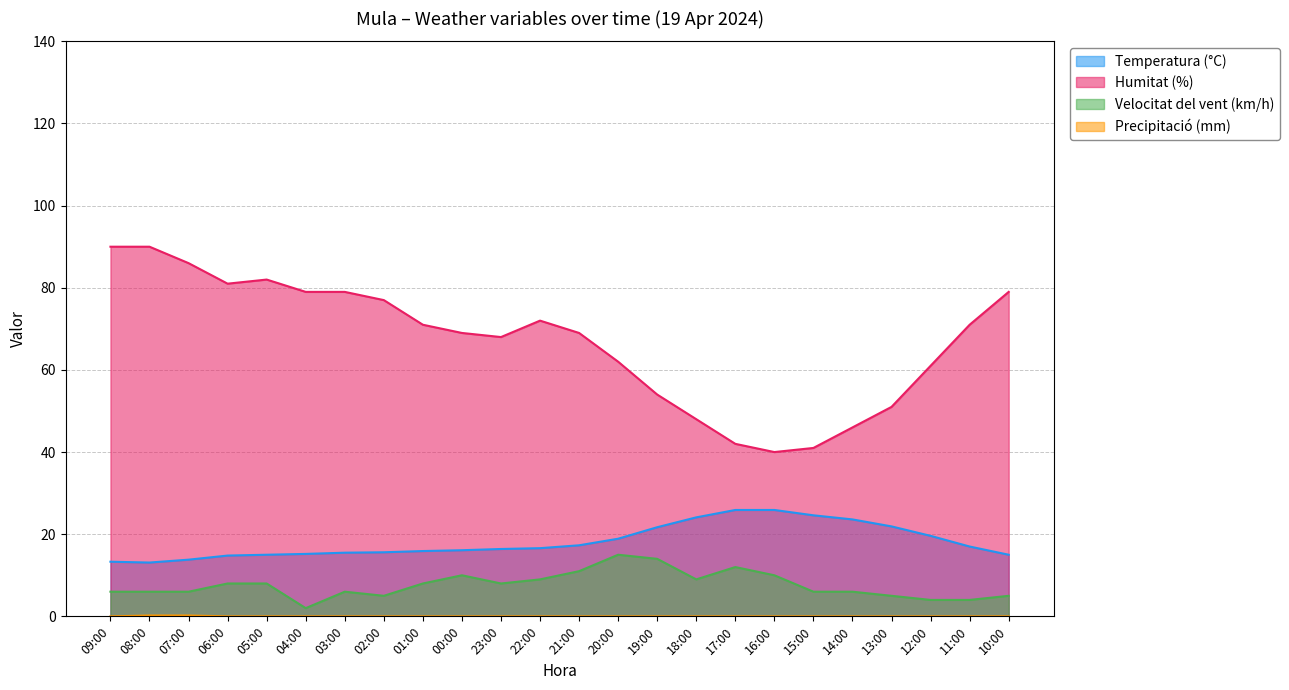

What is the label of the 4th point from the left?

06:00